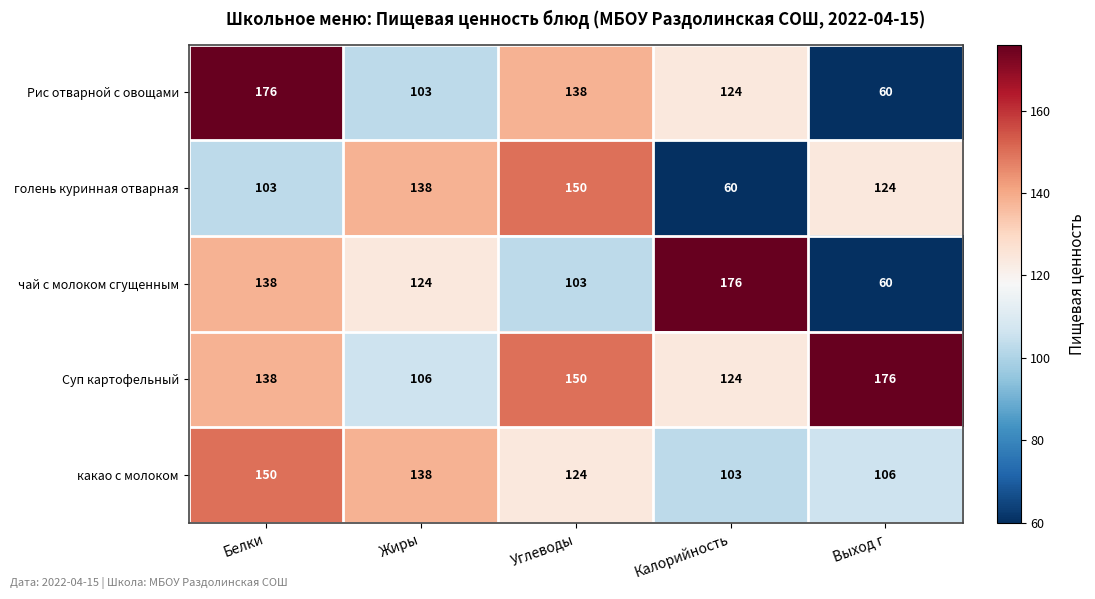

List the labels in order of какао с молоком value, largest first.

Белки, Жиры, Углеводы, Выход г, Калорийность